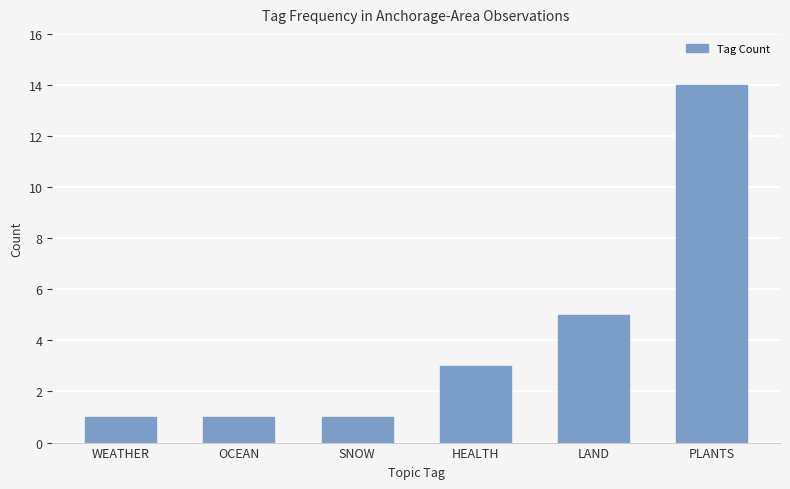

What is the value of the 5th bar from the left?

5